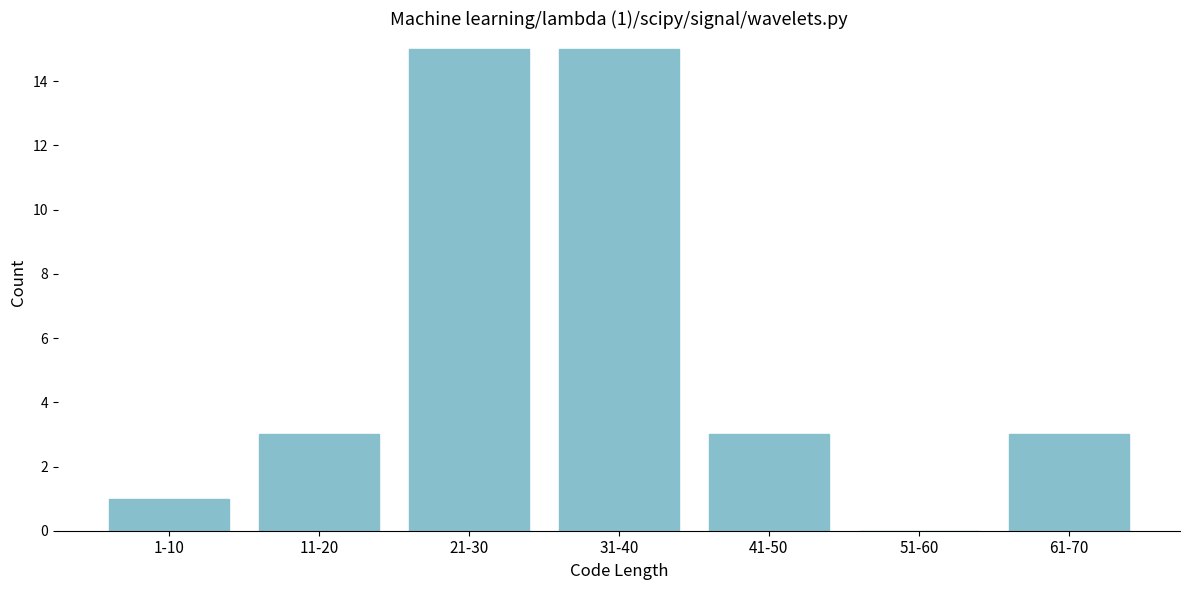

Reading left to right, extract all data points from this chart.

1-10=1	11-20=3	21-30=15	31-40=15	41-50=3	51-60=0	61-70=3